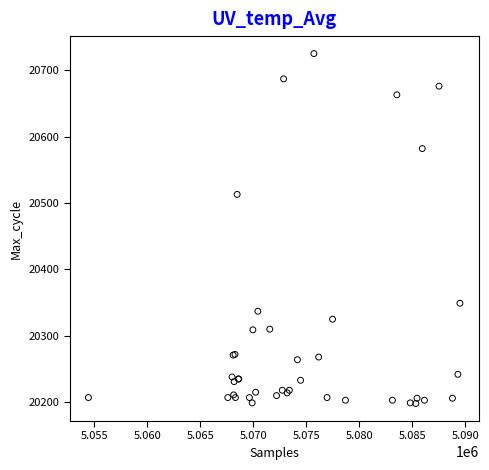

What Y value in the scatter plot is closest to 20461?

20513